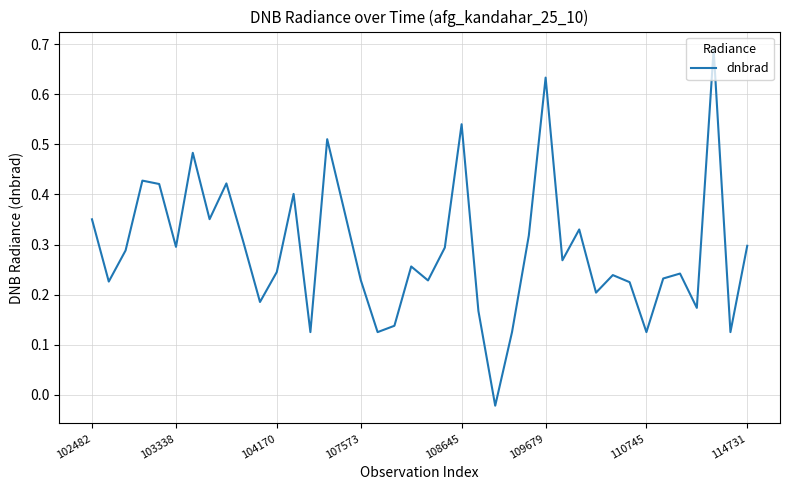

How many lines are shown in the chart?

1